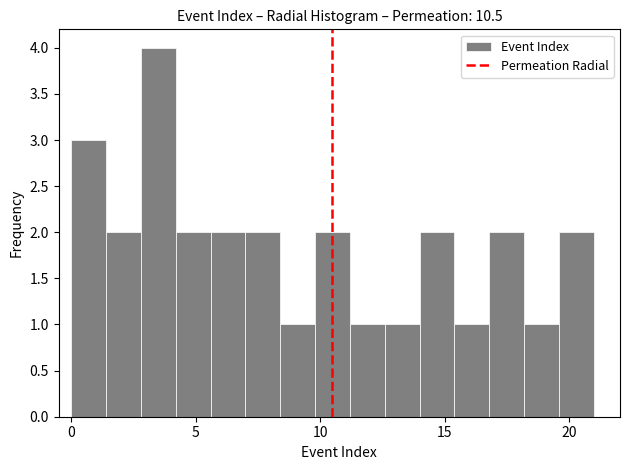

Read against the x-axis, roughly where is the centre of the tallest bar?

3.5